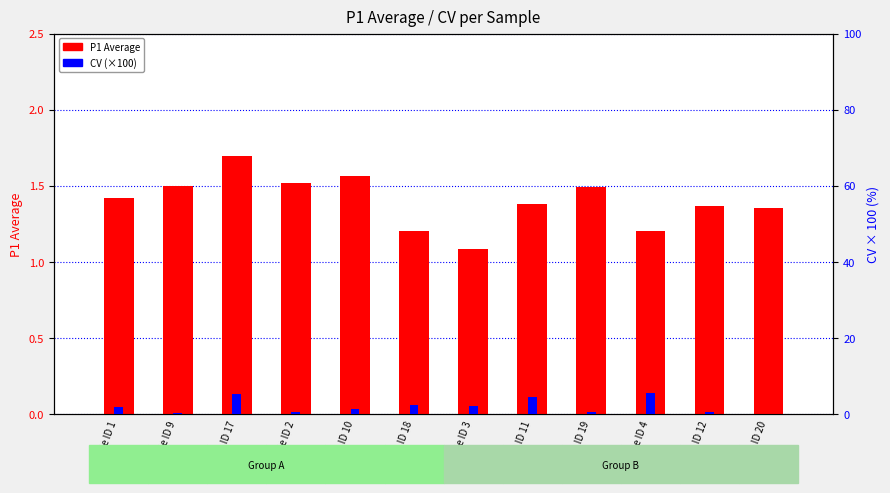

What is the label of the 4th bar from the left?

Sample ID 2